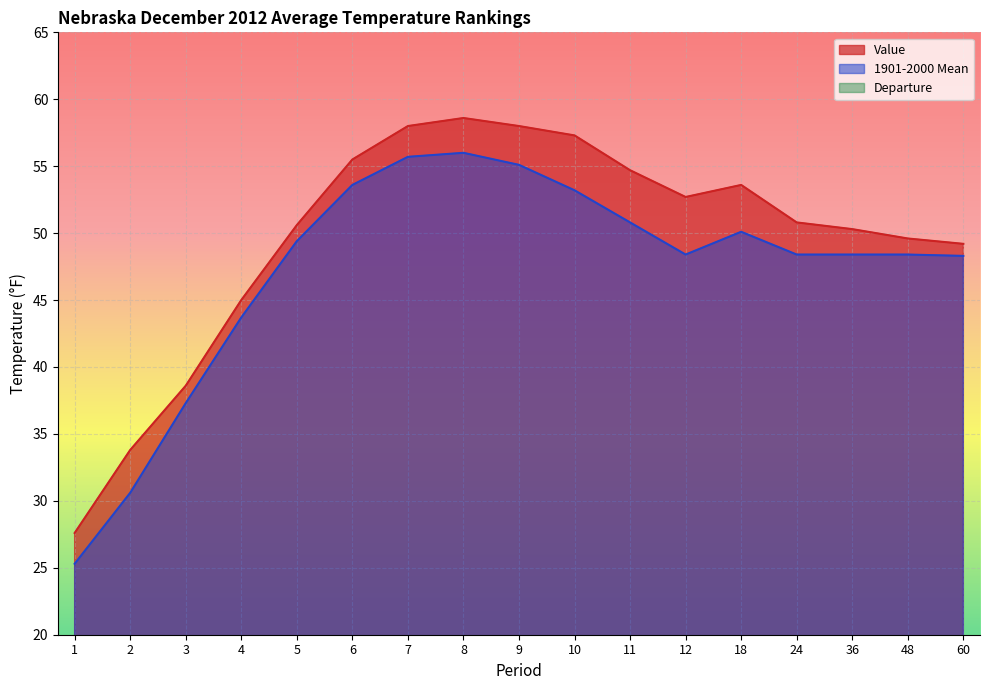

Reading right to left, what are all the values shown in this chart?

Value: 60=49.2	48=49.6	36=50.3	24=50.8	18=53.6	12=52.7	11=54.7	10=57.3	9=58.0	8=58.6	7=58.0	6=55.5	5=50.6	4=45.0	3=38.6	2=33.8	1=27.6
1901-2000 Mean: 60=48.3	48=48.4	36=48.4	24=48.4	18=50.1	12=48.4	11=50.8	10=53.2	9=55.1	8=56.0	7=55.7	6=53.6	5=49.4	4=43.7	3=37.3	2=30.6	1=25.3
Departure: 60=0.9	48=1.2	36=1.9	24=2.4	18=3.5	12=4.3	11=3.9	10=4.1	9=2.9	8=2.6	7=2.3	6=1.9	5=1.2	4=1.3	3=1.3	2=3.2	1=2.3